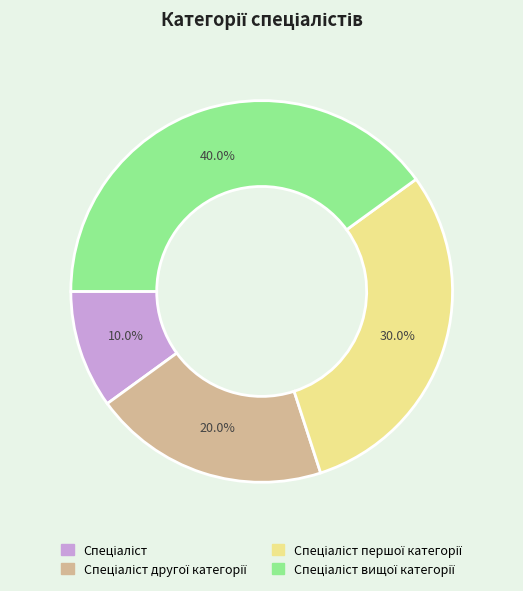

Is there a majority slice in this chart?

No